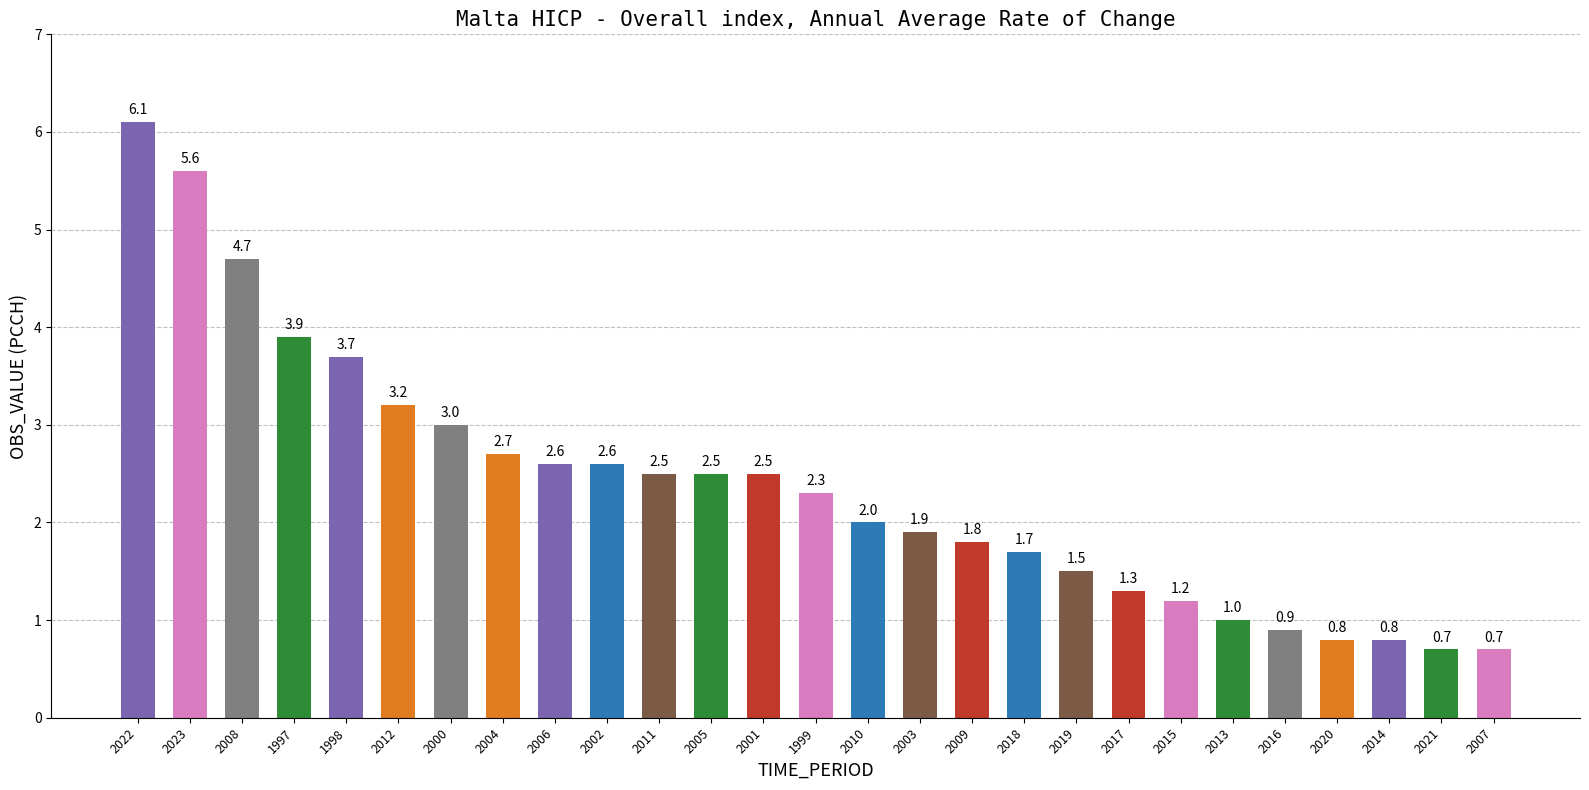

At which label does the data first exceed 2?

2022